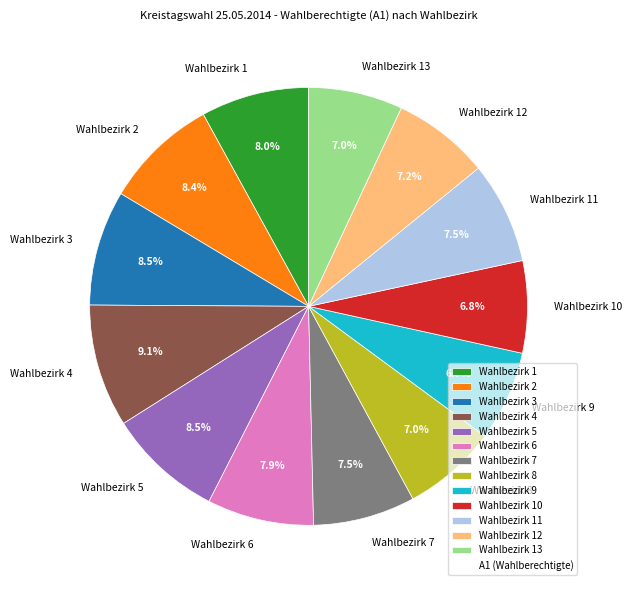

To the nearest percent, what is the average slice percentage?

8%